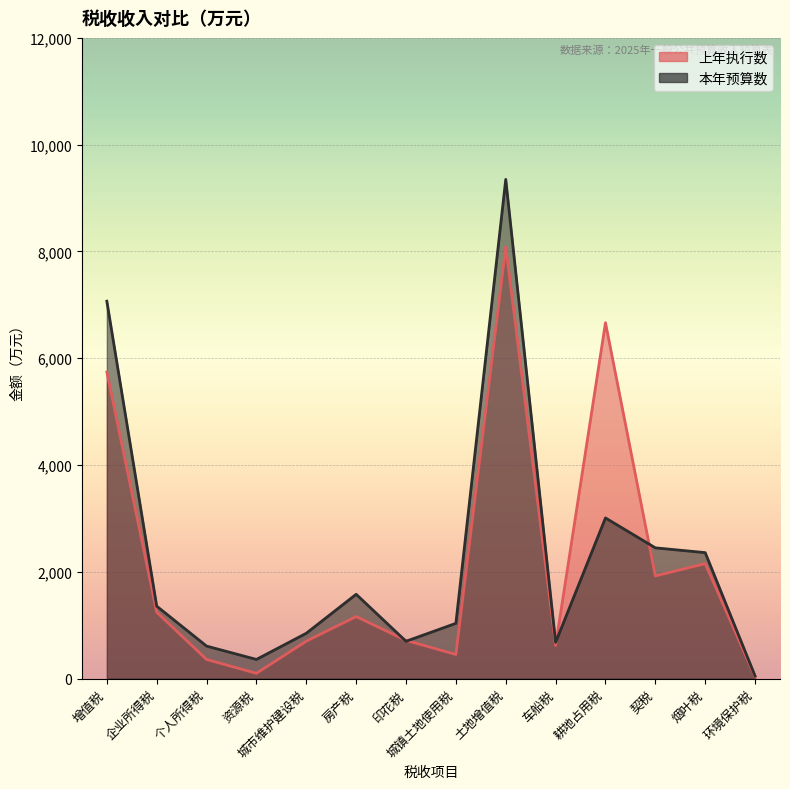

What are all the series names shown in the legend?

上年执行数, 本年预算数